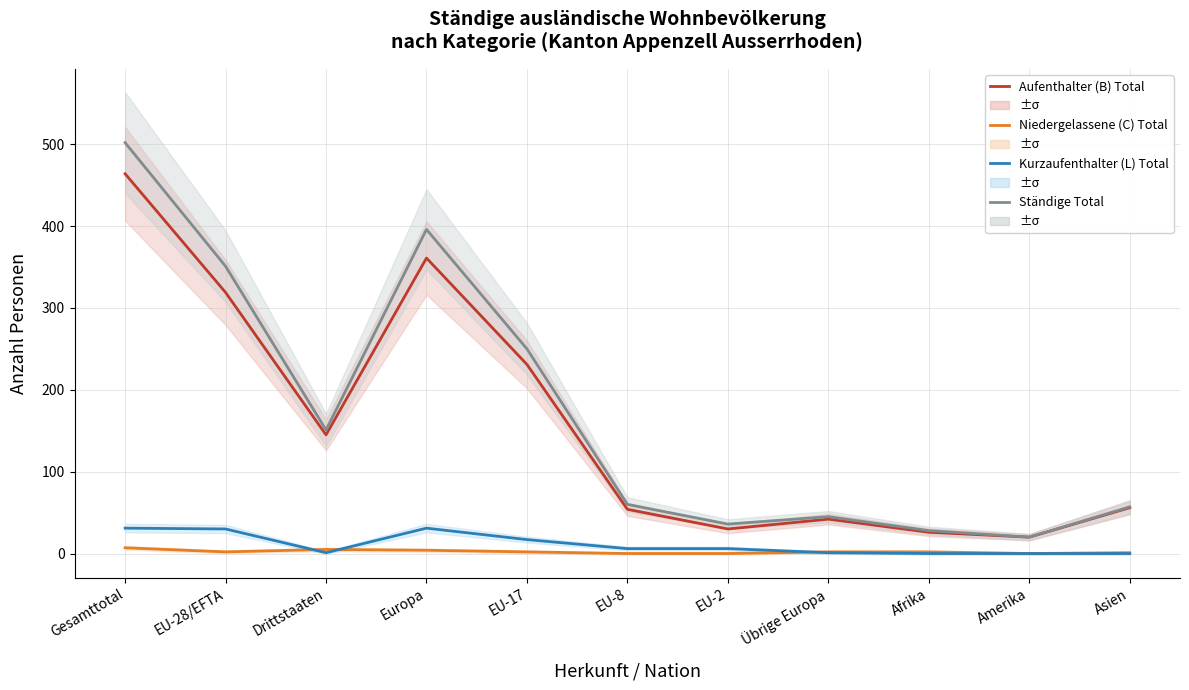

How many interior local peaks does the Kurzaufenthalter (L) Total series have?

1